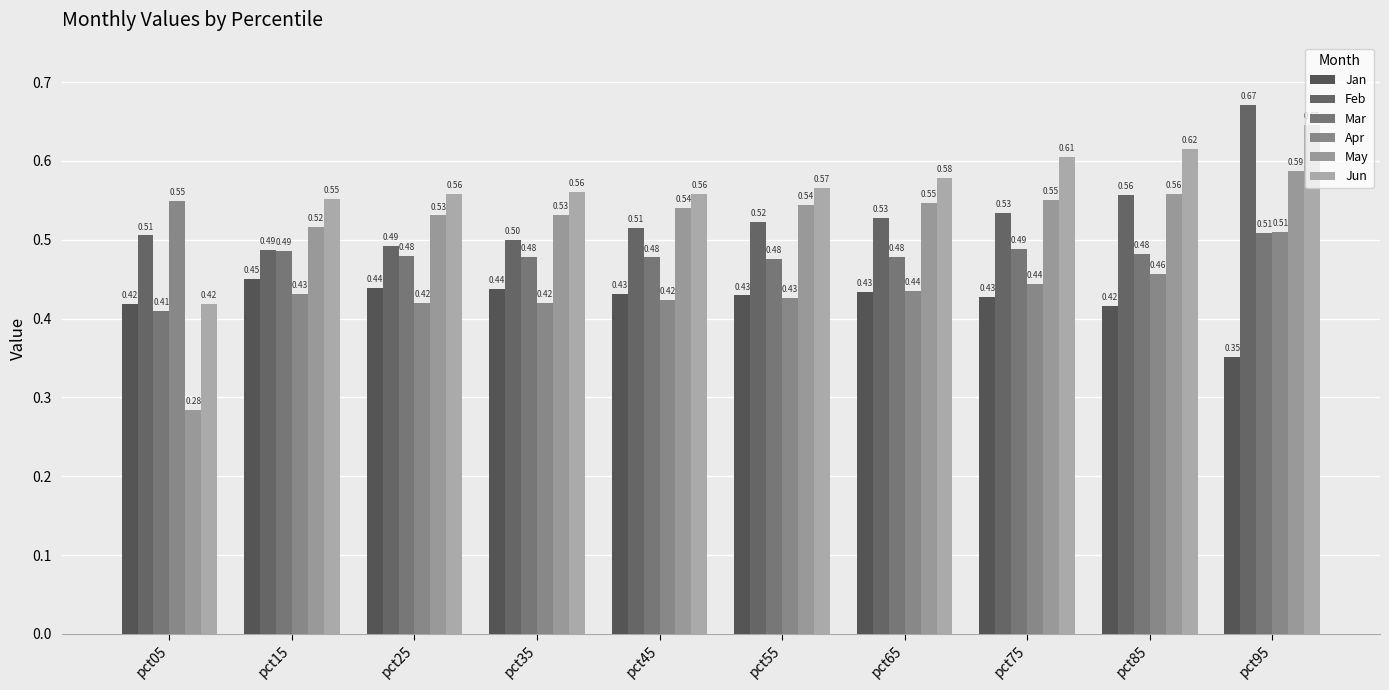

Between pct35 and pct75, which series saw the biggest shift?

Jun